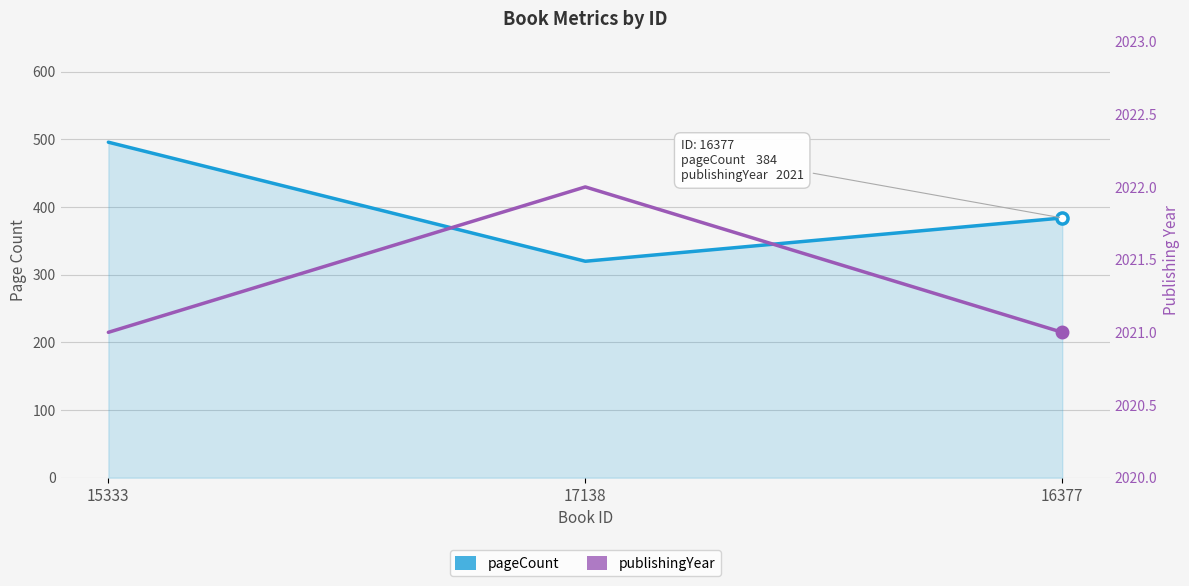

Reading left to right, extract all data points from this chart.

pageCount: 496	320	384
publishingYear: 2021	2022	2021